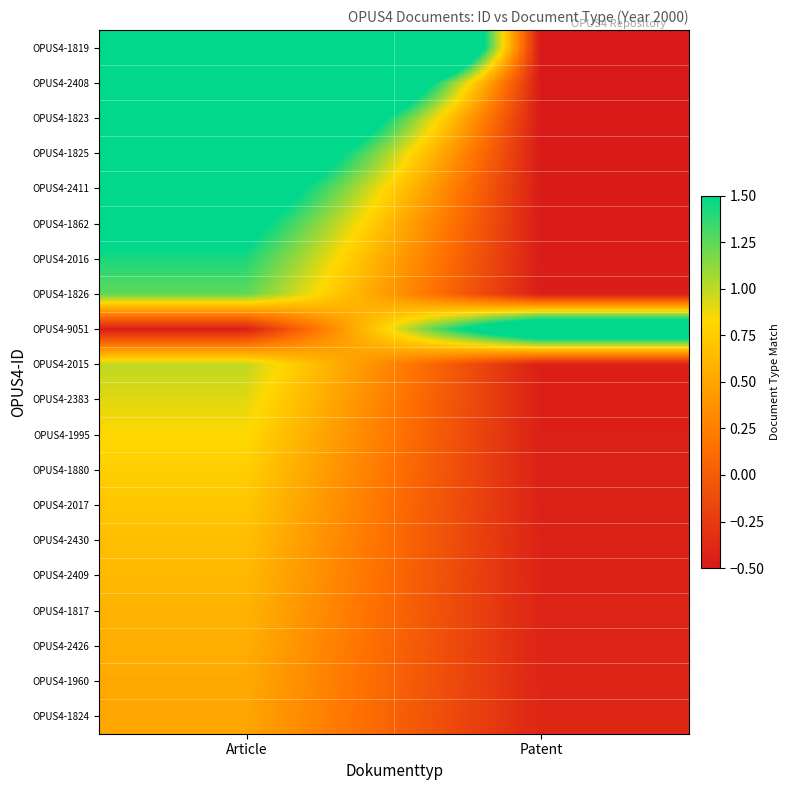

At how many categories does at least one series exceed 8?

1